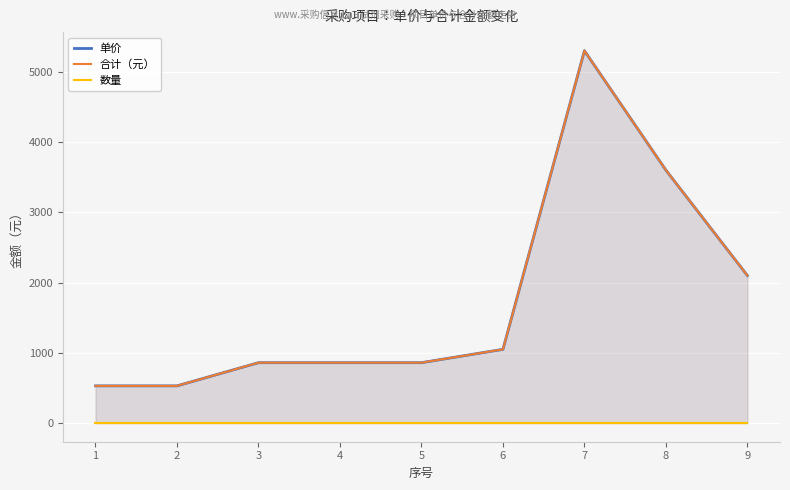

True or false: 数量 has a value of 1 at 7.

True